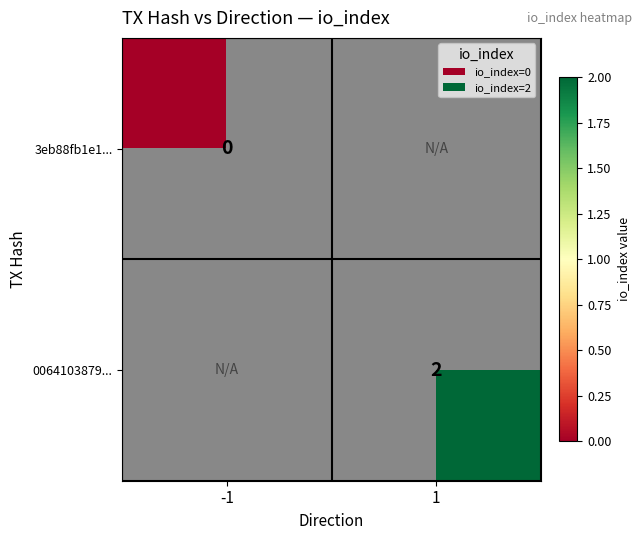

The 0064103879... series shows 1 at 1. True or false?

False